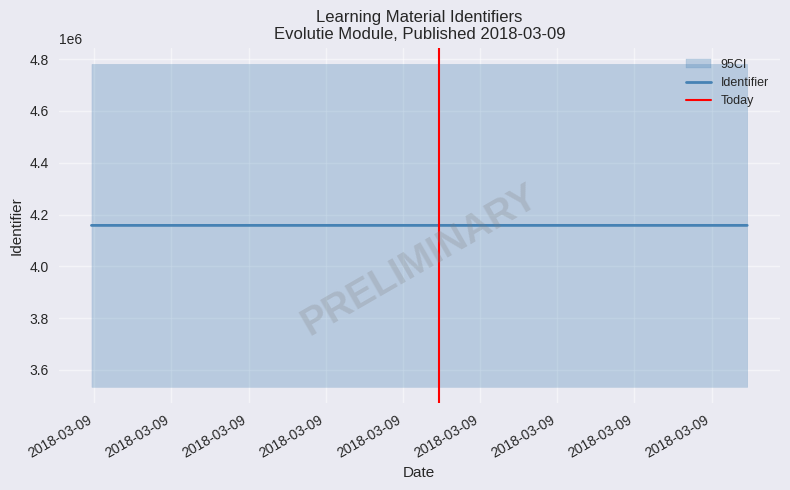

What is the value of the 4th point from the left?

4158143